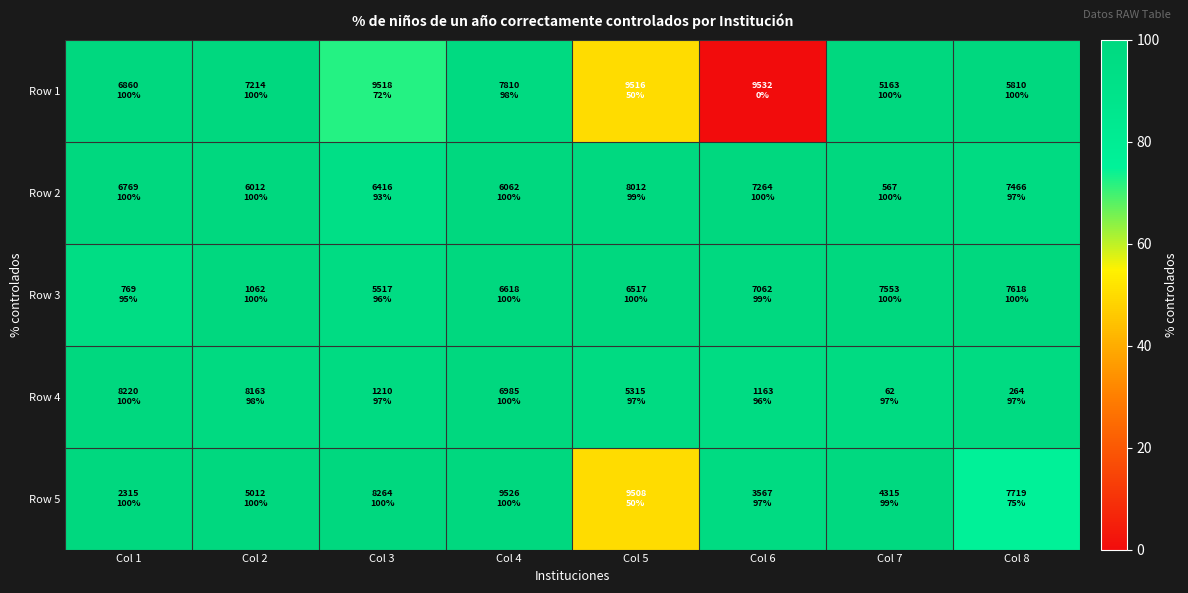

What is the total value across all series at Col 7?

496